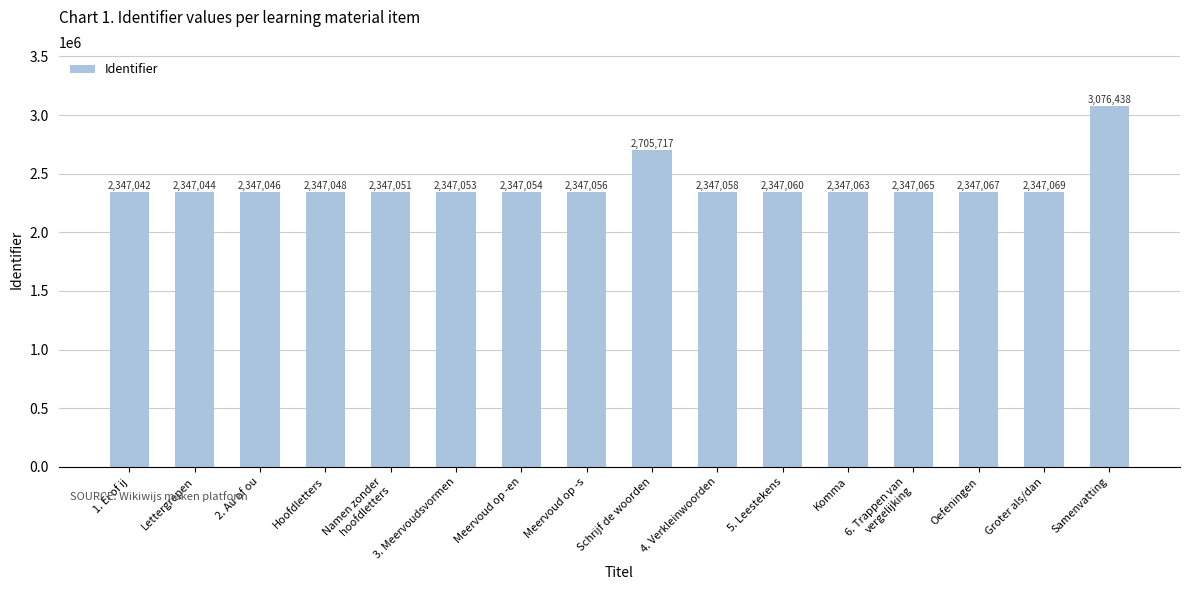

What is the difference between the second highest and second lowest values?

358673